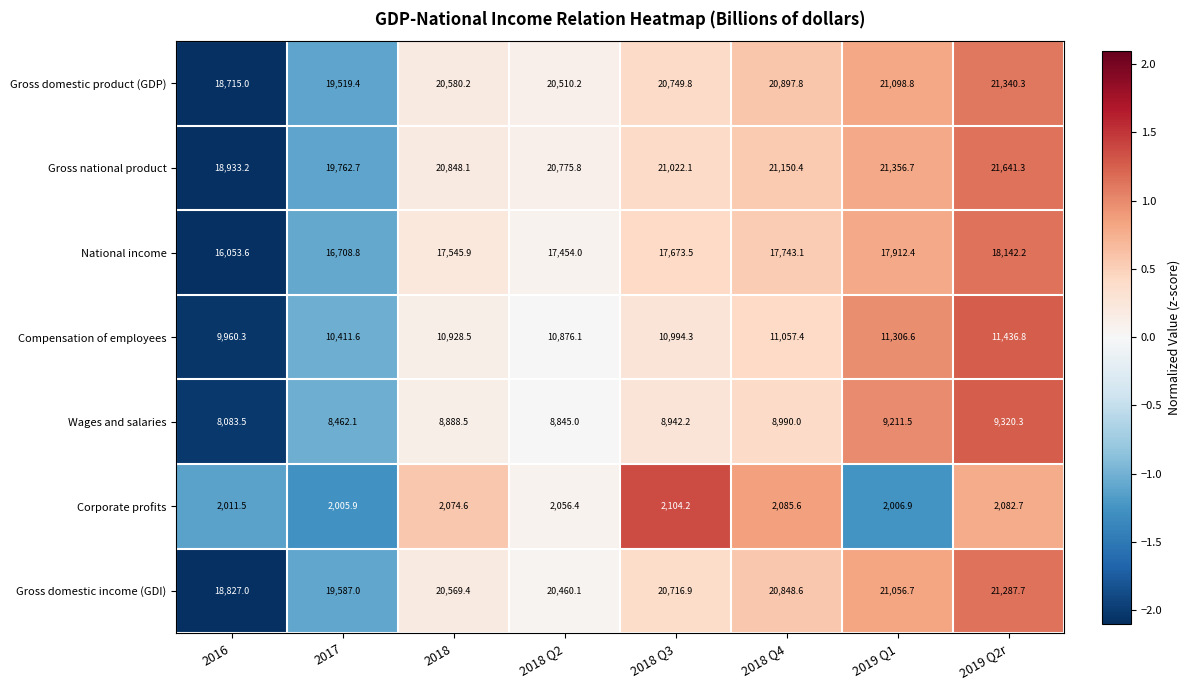

How many categories are shown in the chart?

8